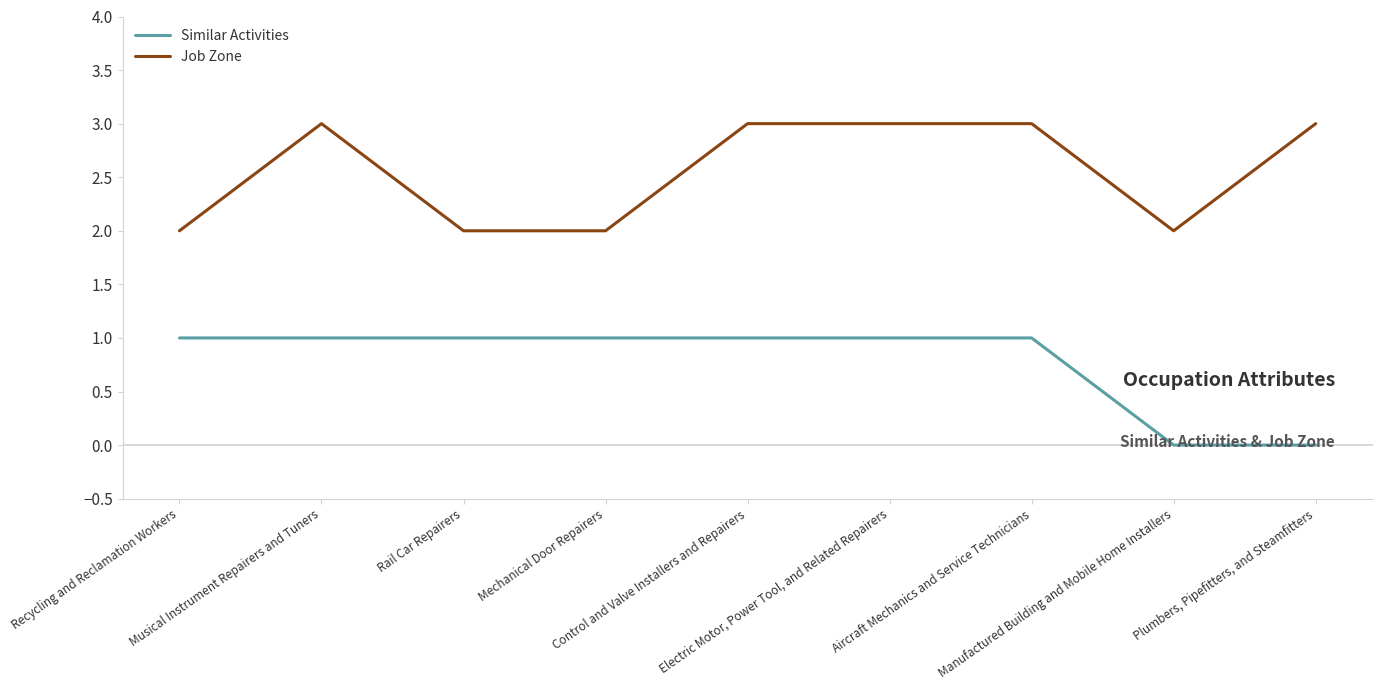

True or false: Job Zone and Similar Activities cross at least once.

False